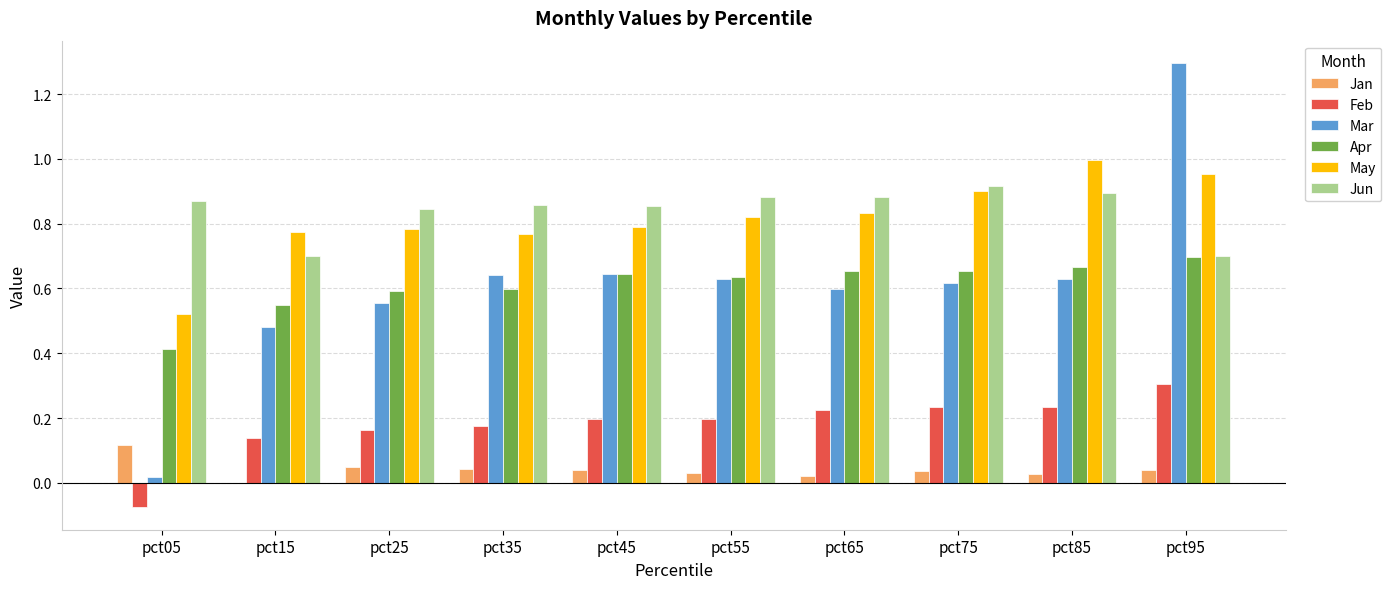

What are all the series names shown in the legend?

Jan, Feb, Mar, Apr, May, Jun